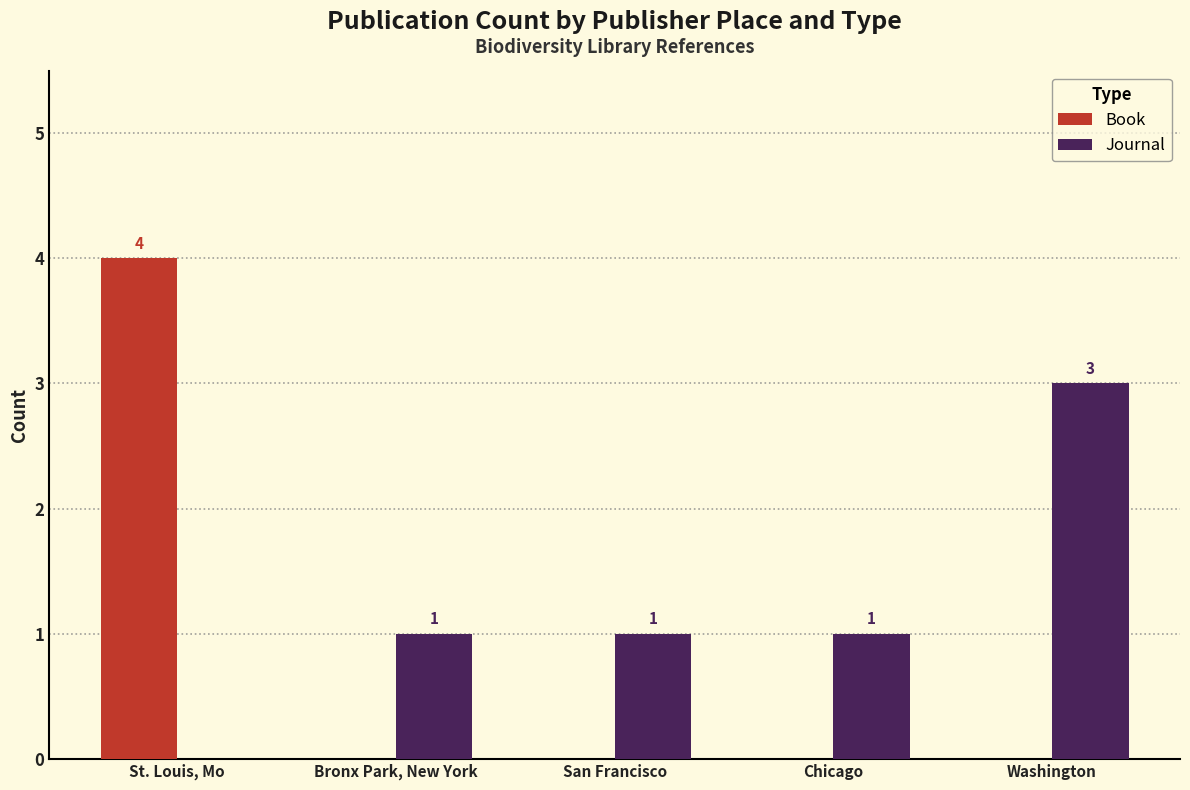

Reading left to right, what are all the values shown in this chart?

Book: 4	0	0	0	0
Journal: 0	1	1	1	3